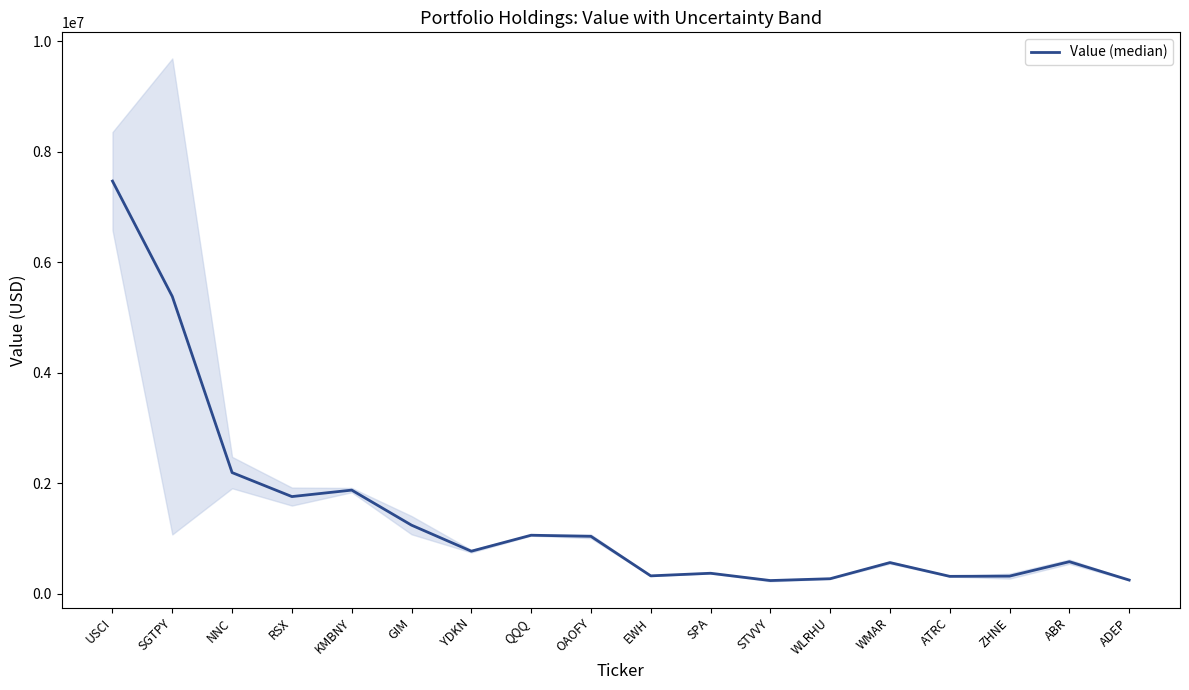

How many values are below 773000?

9